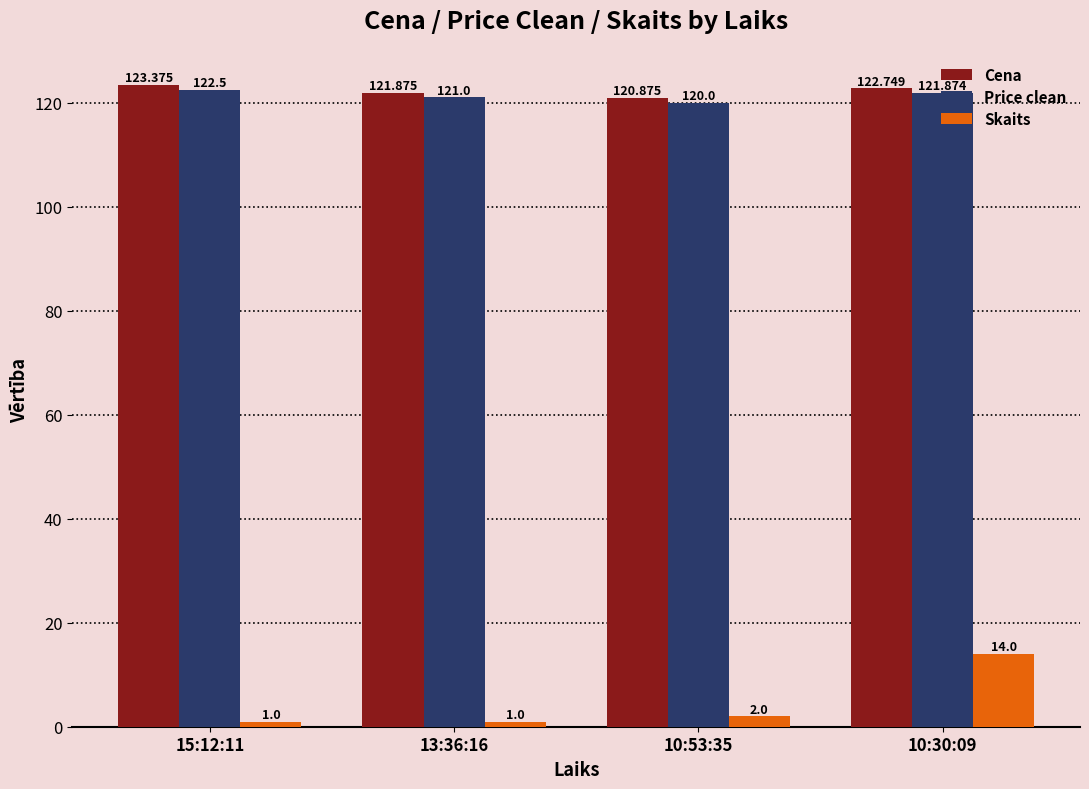

List the series in order of their peak value, highest first.

Cena, Price clean, Skaits